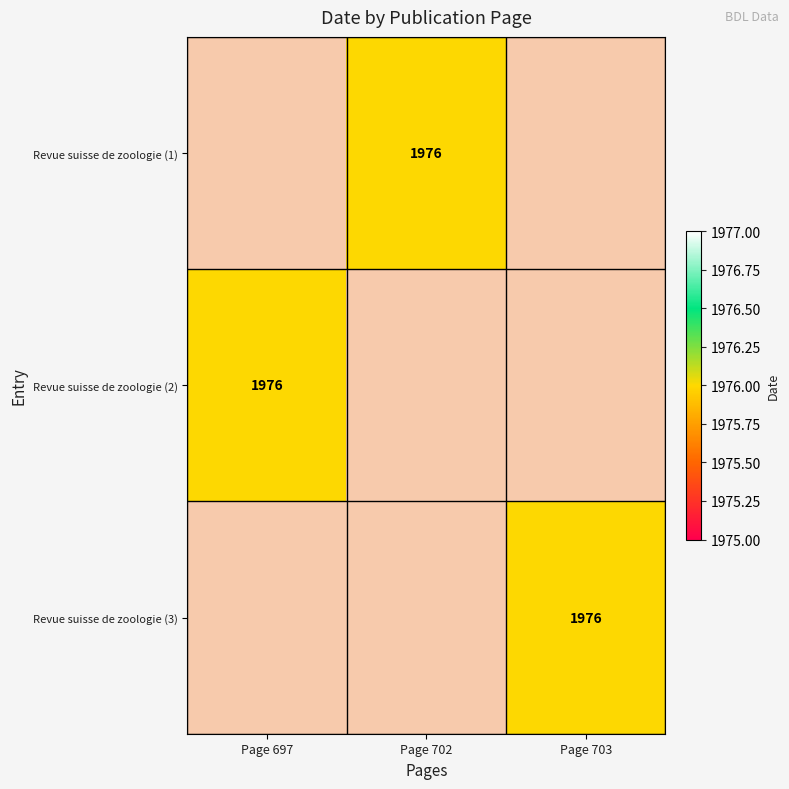

List the series in order of their peak value, highest first.

Revue suisse de zoologie (1), Revue suisse de zoologie (2), Revue suisse de zoologie (3)